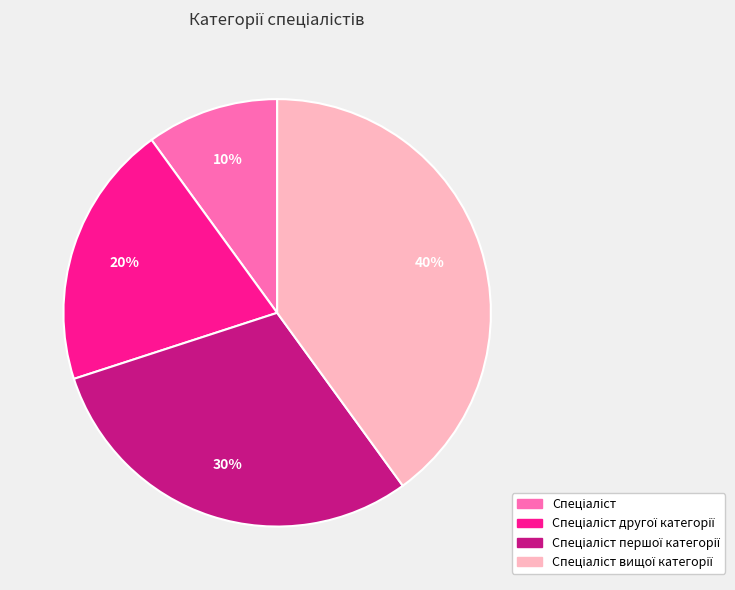

To the nearest percent, what is the average slice percentage?

25%